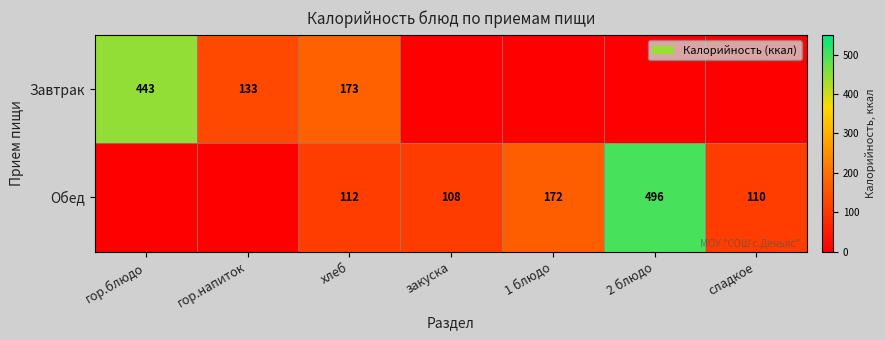

The value of Обед at 2 блюдо is 342. True or false?

False